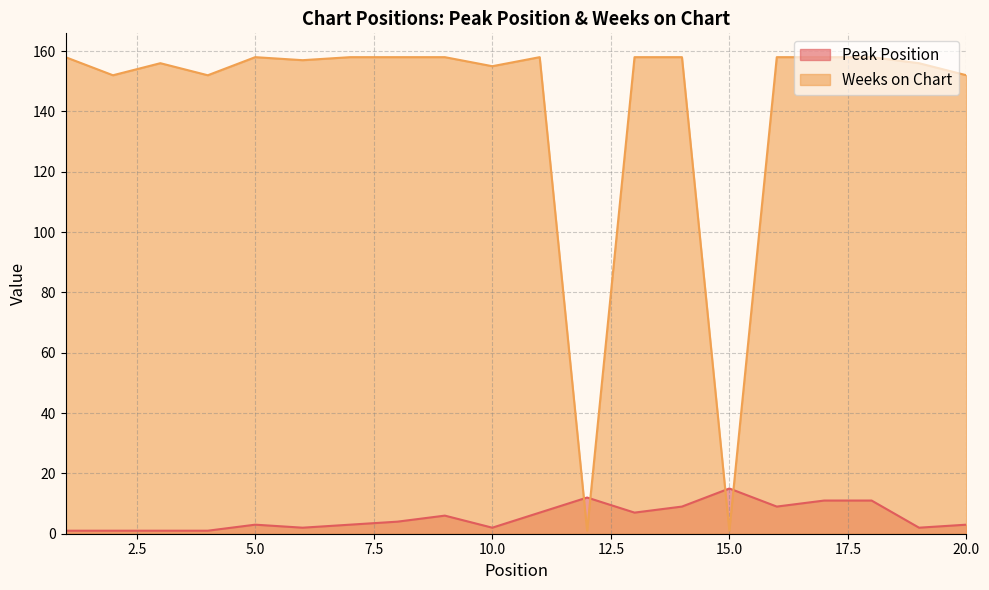

At which category is the sum across all series the highest?

17